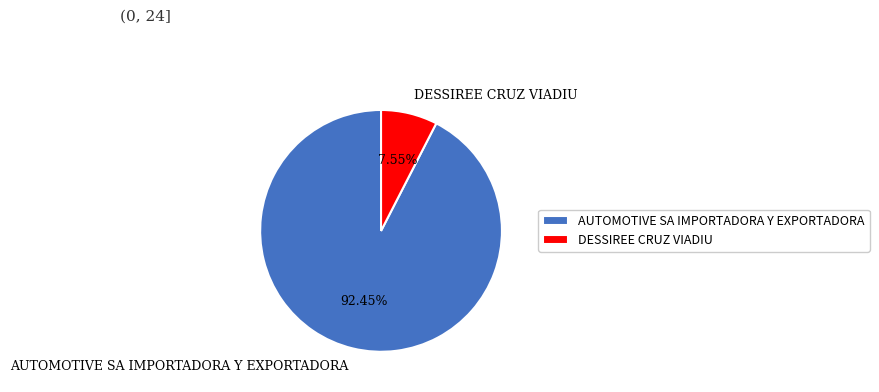

Between AUTOMOTIVE SA IMPORTADORA Y EXPORTADORA and DESSIREE CRUZ VIADIU, which is larger?

AUTOMOTIVE SA IMPORTADORA Y EXPORTADORA